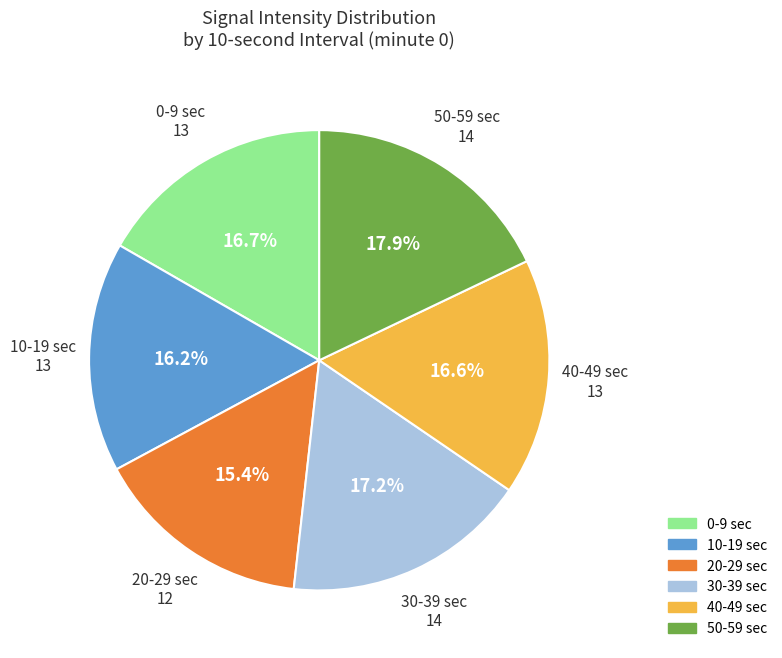

Count the number of slices in the pie.

6